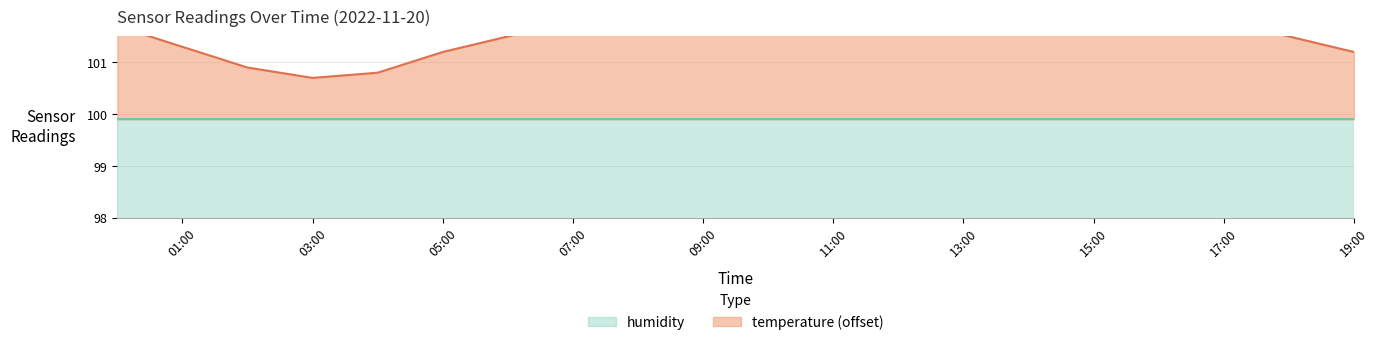

What is the difference between the maximum and second lowest values?

2.7